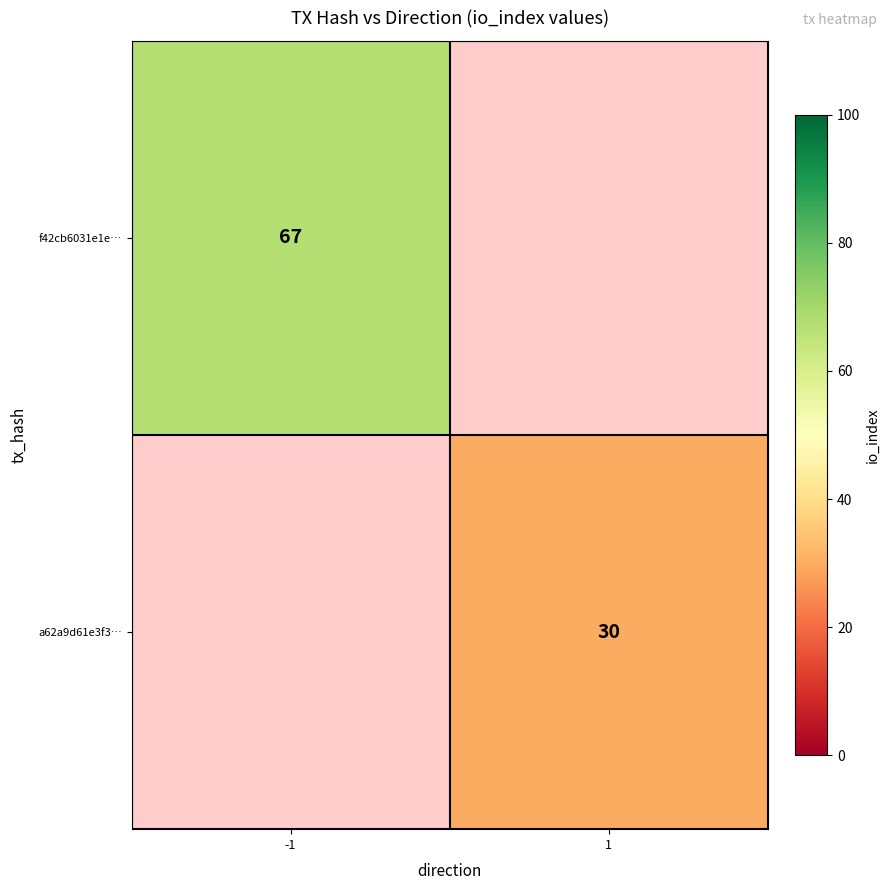

Is it true that a62a9d61e3f3… equals 19 at 1?

False